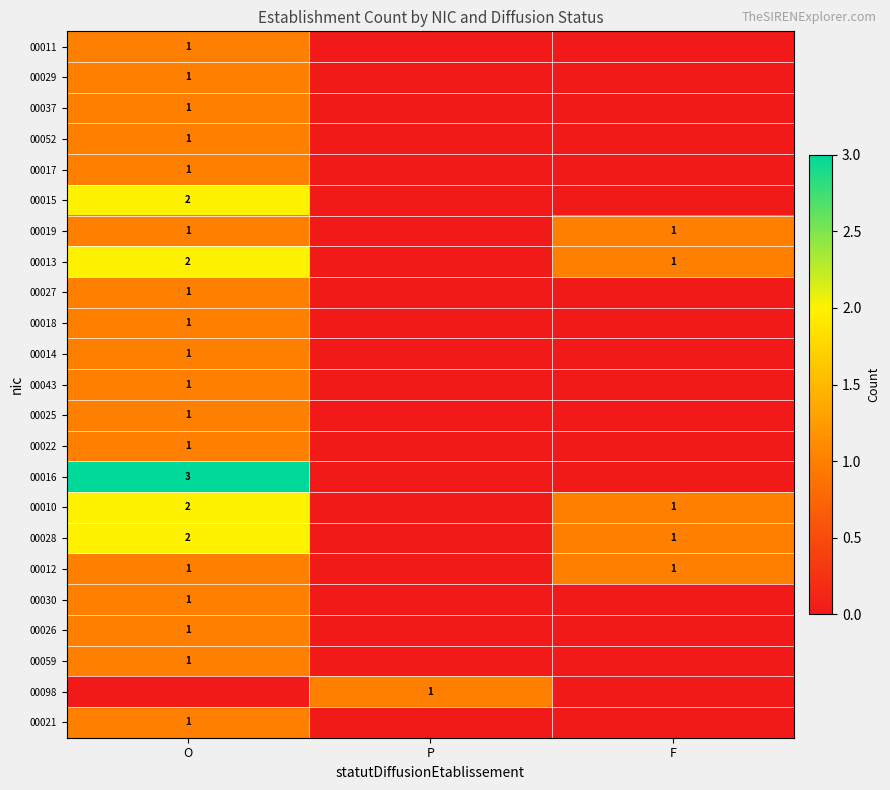

The 00027 series shows 1 at O. True or false?

True